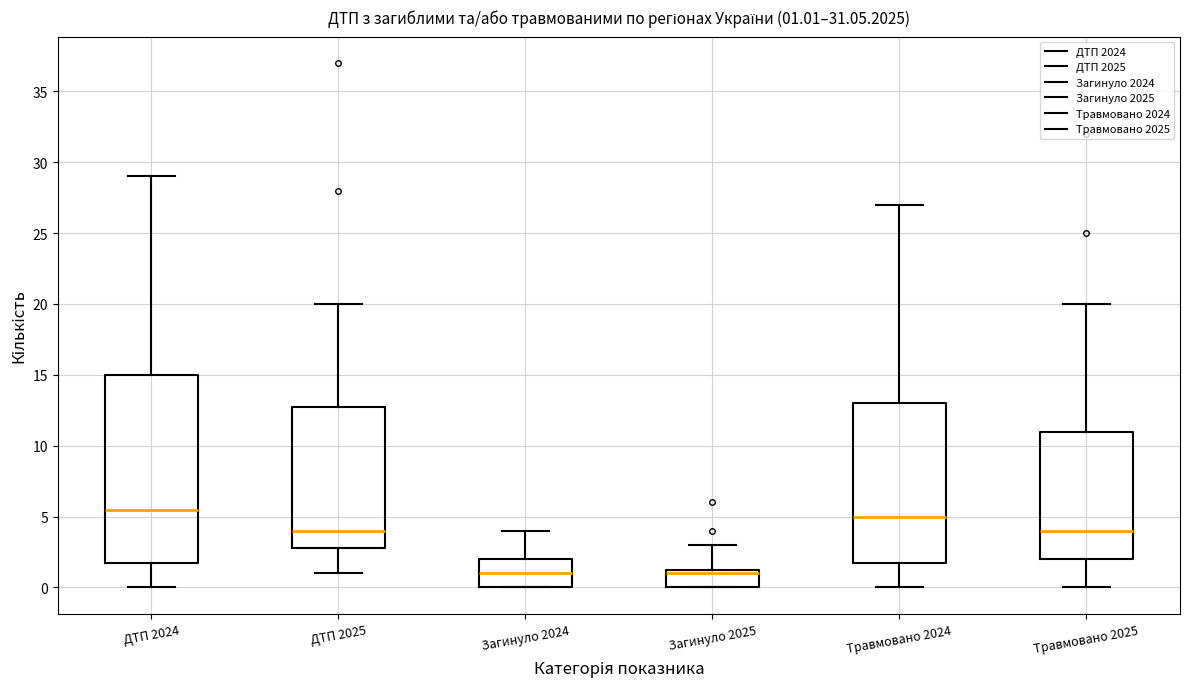

Which box is the tallest, from its lower edge to its upper edge?

ДТП 2024